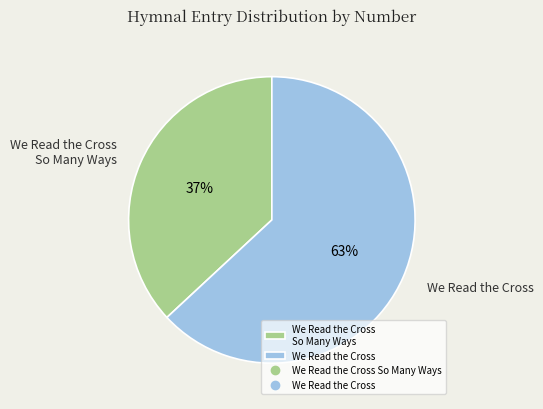

To the nearest percent, what is the combined percentage of We Read the Cross and We Read the Cross So Many Ways?

100%